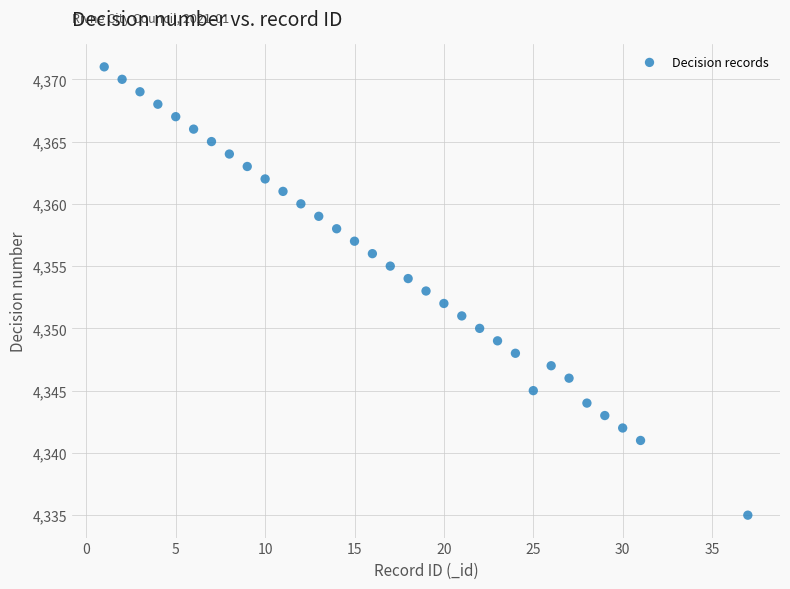

What is the range of Y values (max minus min)?

36